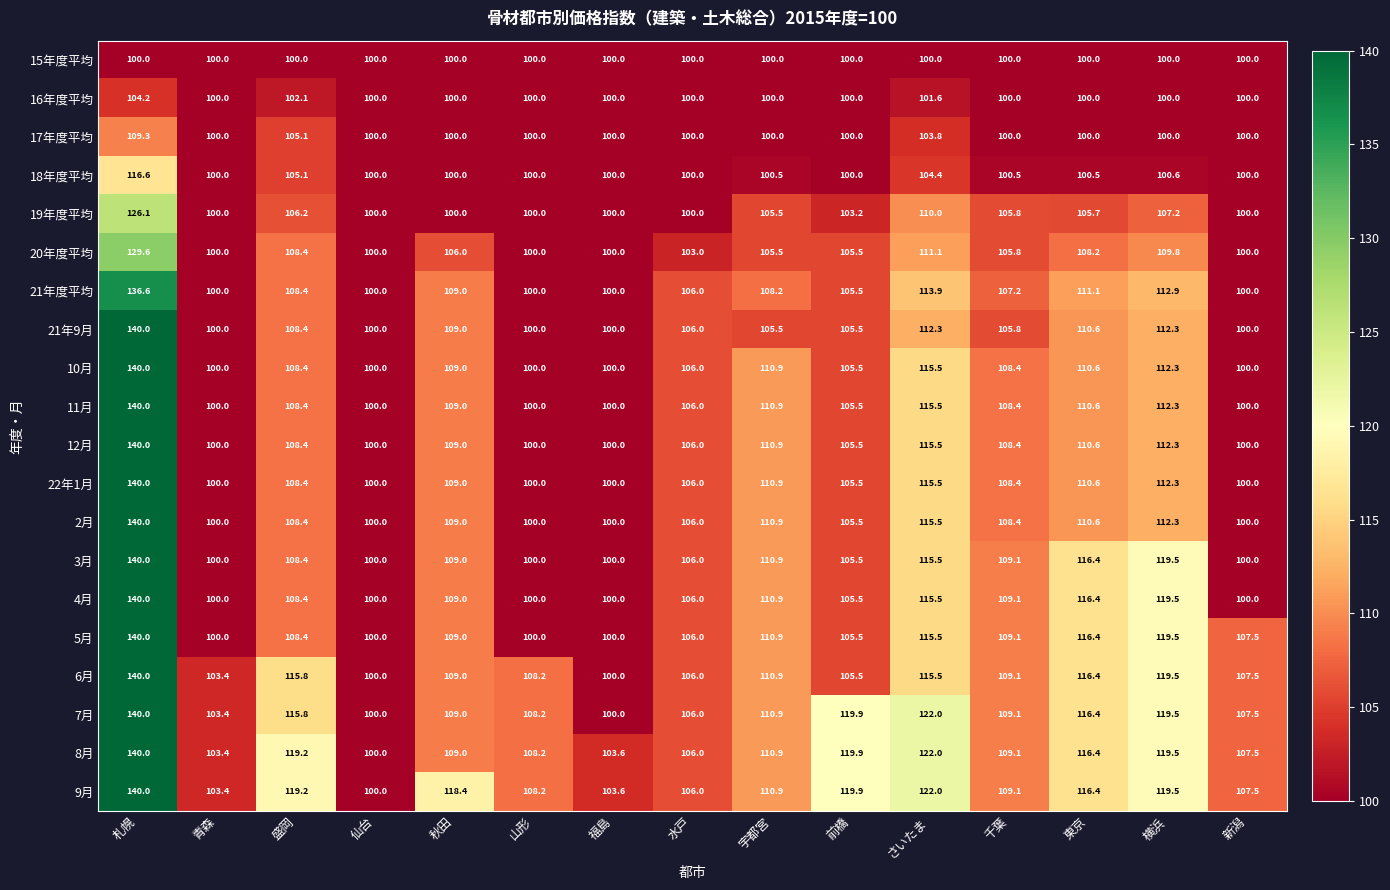

At which category is the sum across all series the highest?

札幌